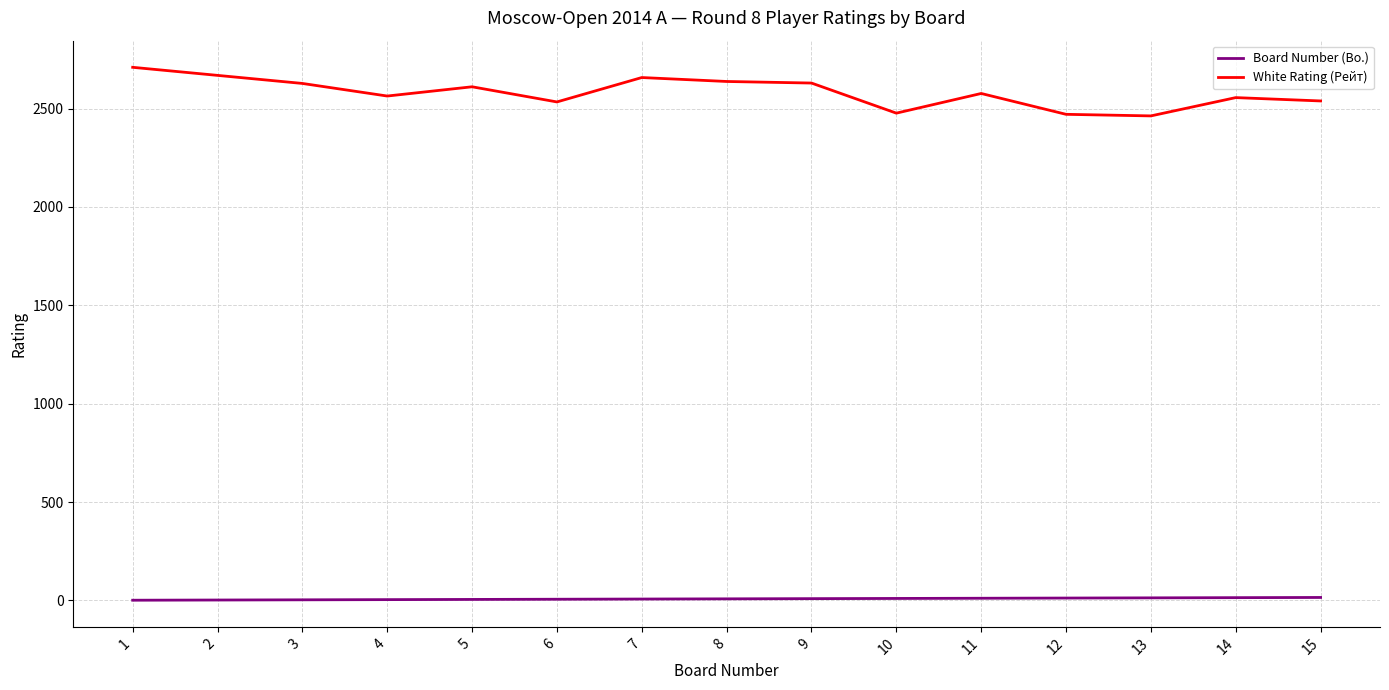

List the series in order of their overall mean, lowest first.

Board Number (Bo.), White Rating (Рейт)